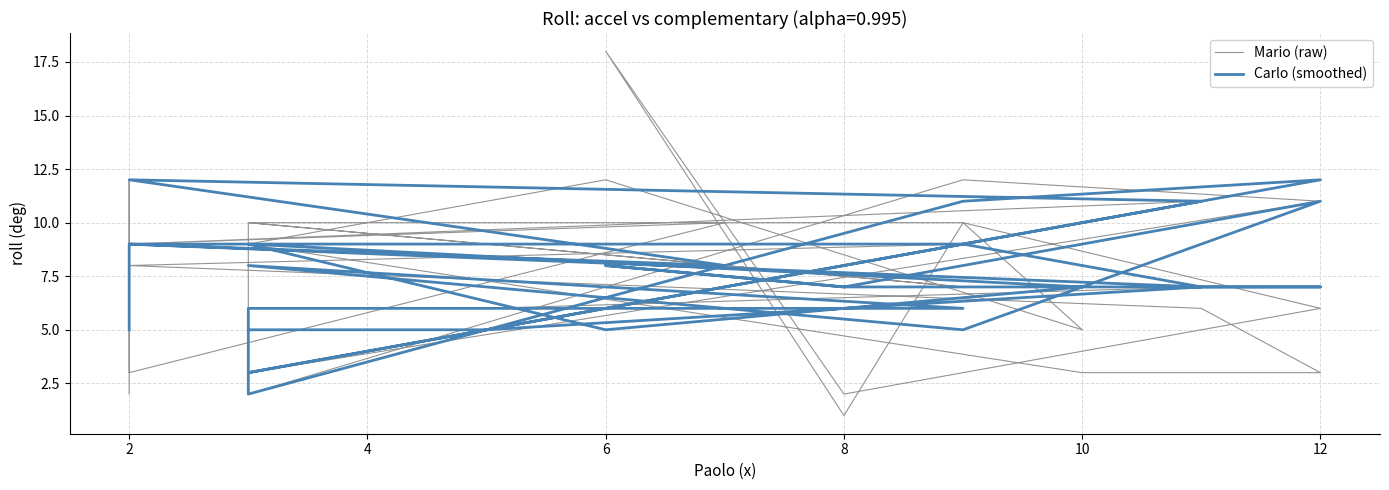

How many interior local valleys does the Carlo (smoothed) series have?

6